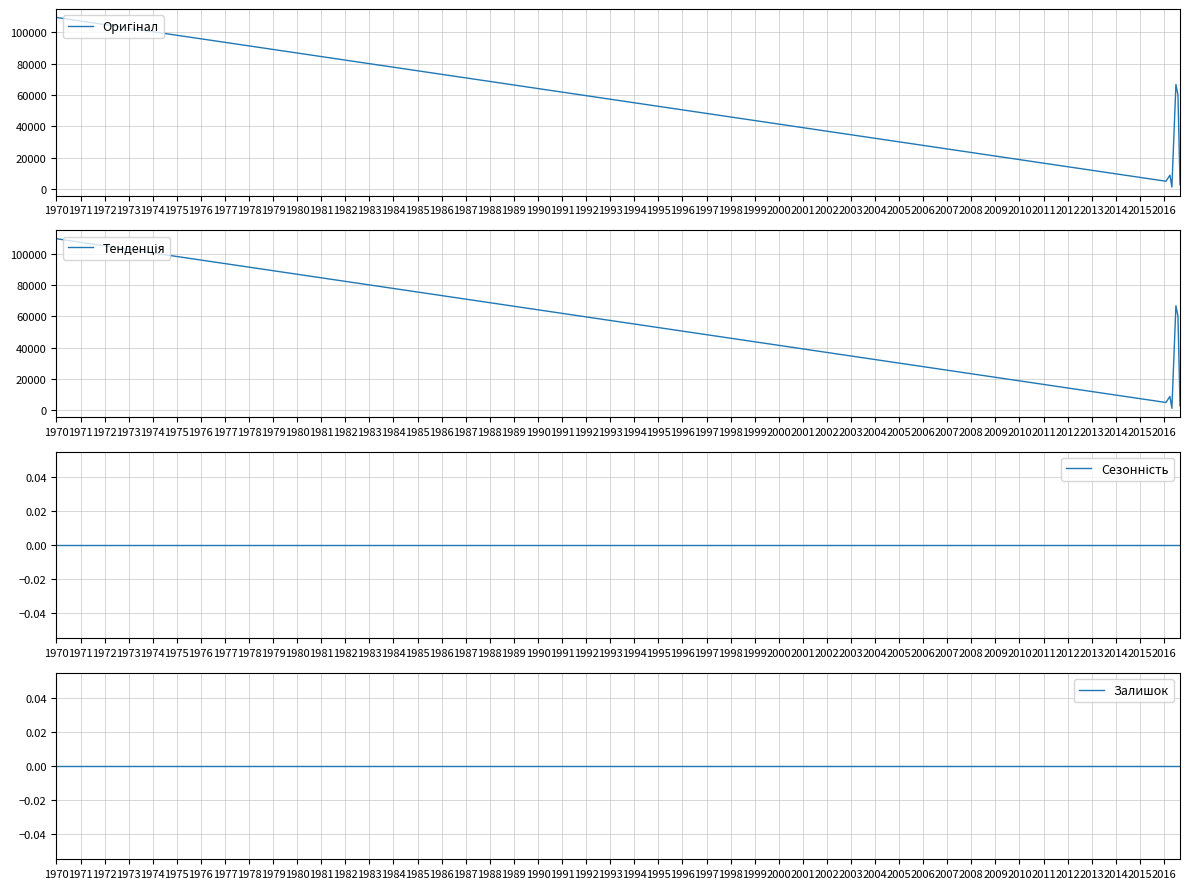

How many interior local peaks does the Тенденція series have?

2